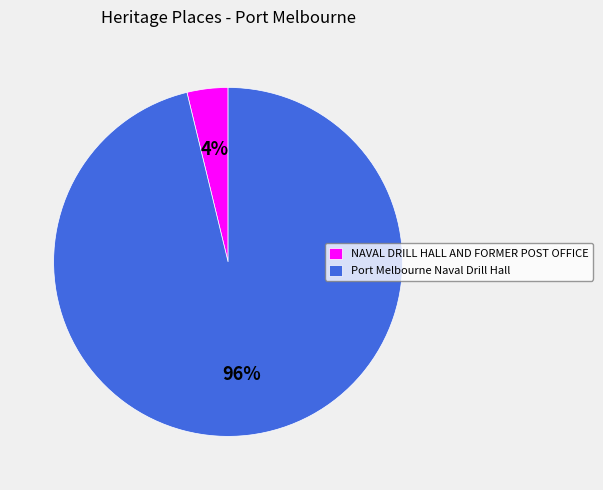

Which slice is the largest?

Port Melbourne Naval Drill Hall